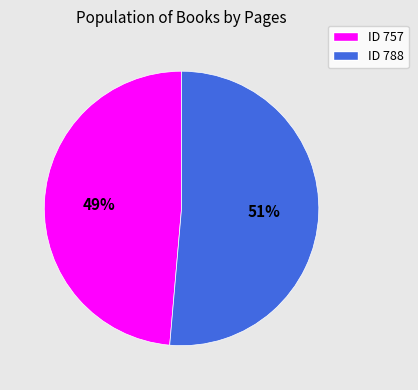

To the nearest percent, what is the average slice percentage?

50%